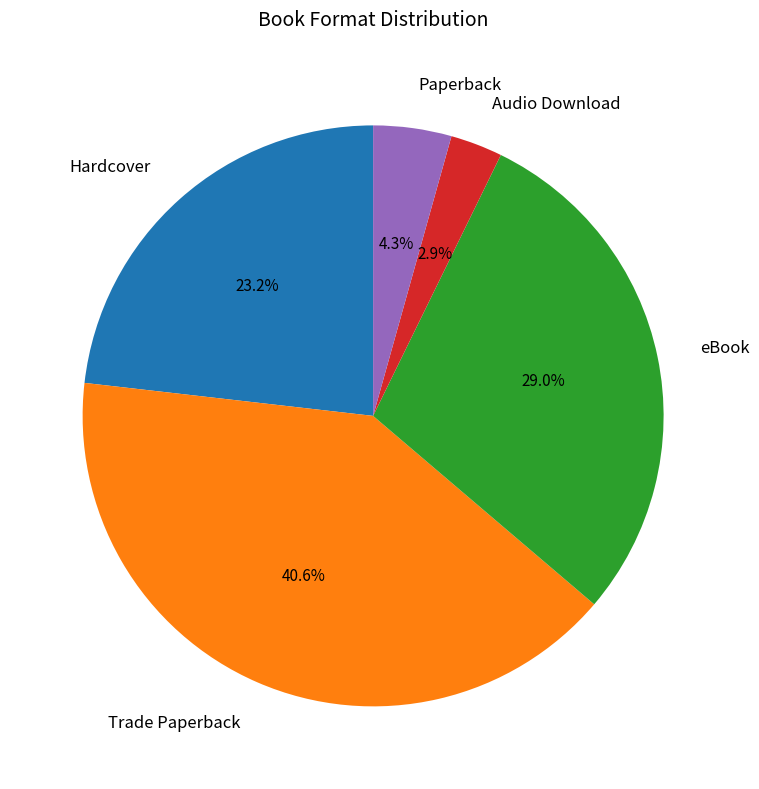

To the nearest percent, what is the difference between the largest and smallest slice percentages?

38%